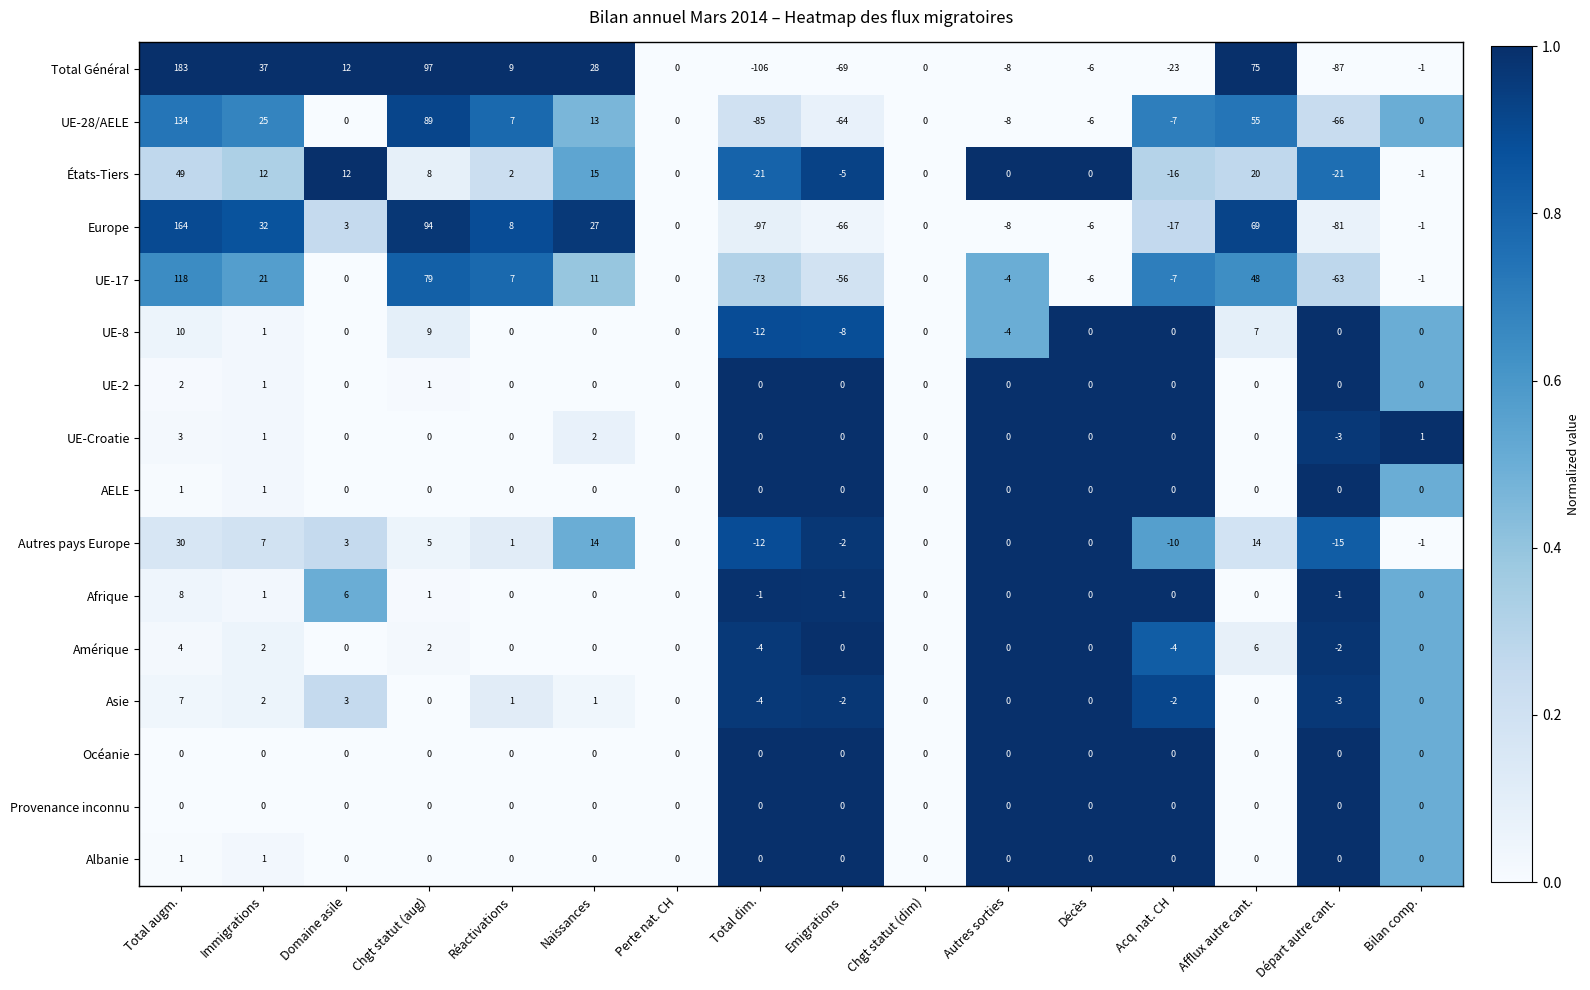

What is the difference between the maximum and minimum values in the UE-17 series?

191